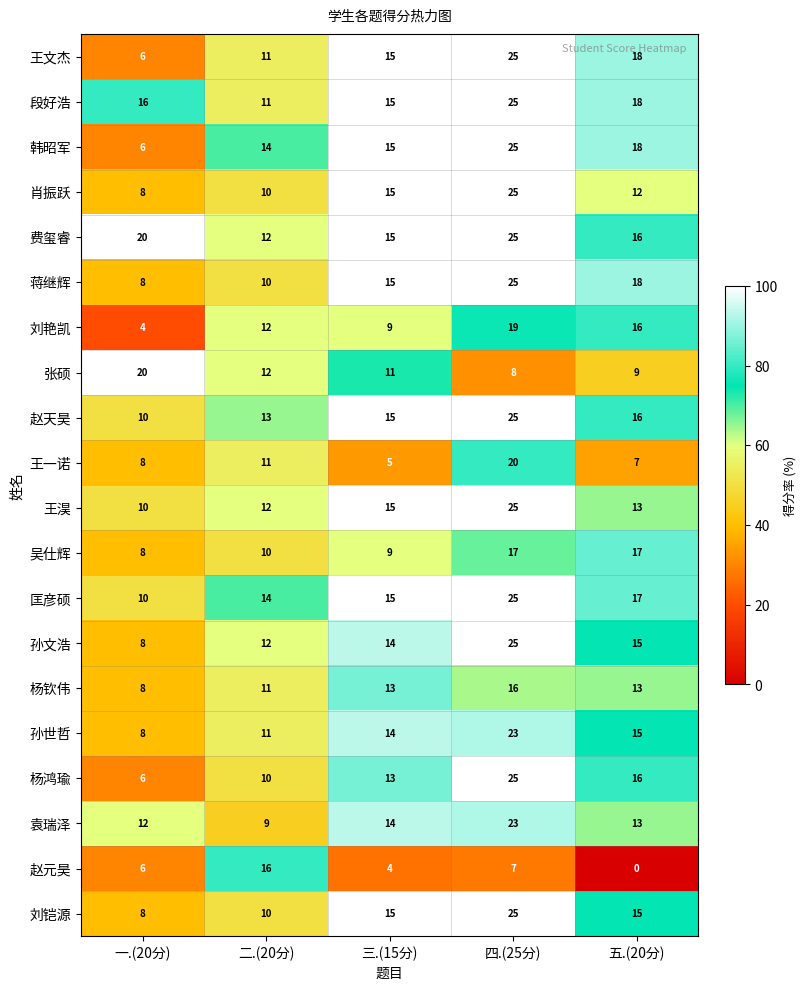

Which label corresponds to the smallest value in the chart?

五.(20分)